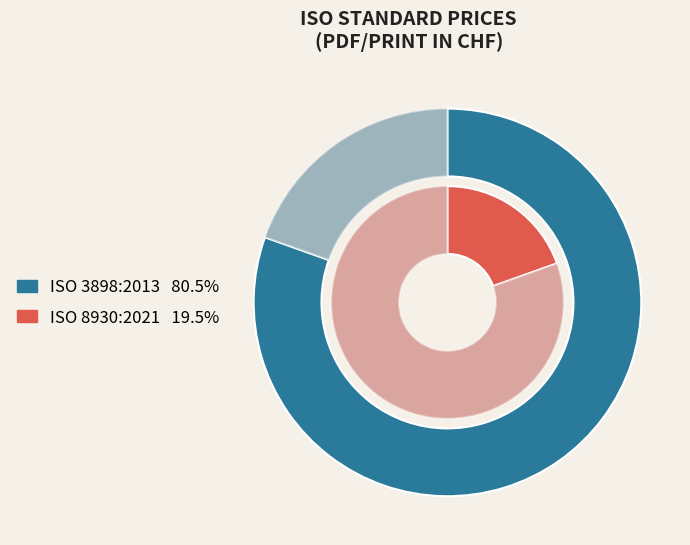

Count the number of slices in the pie.

2